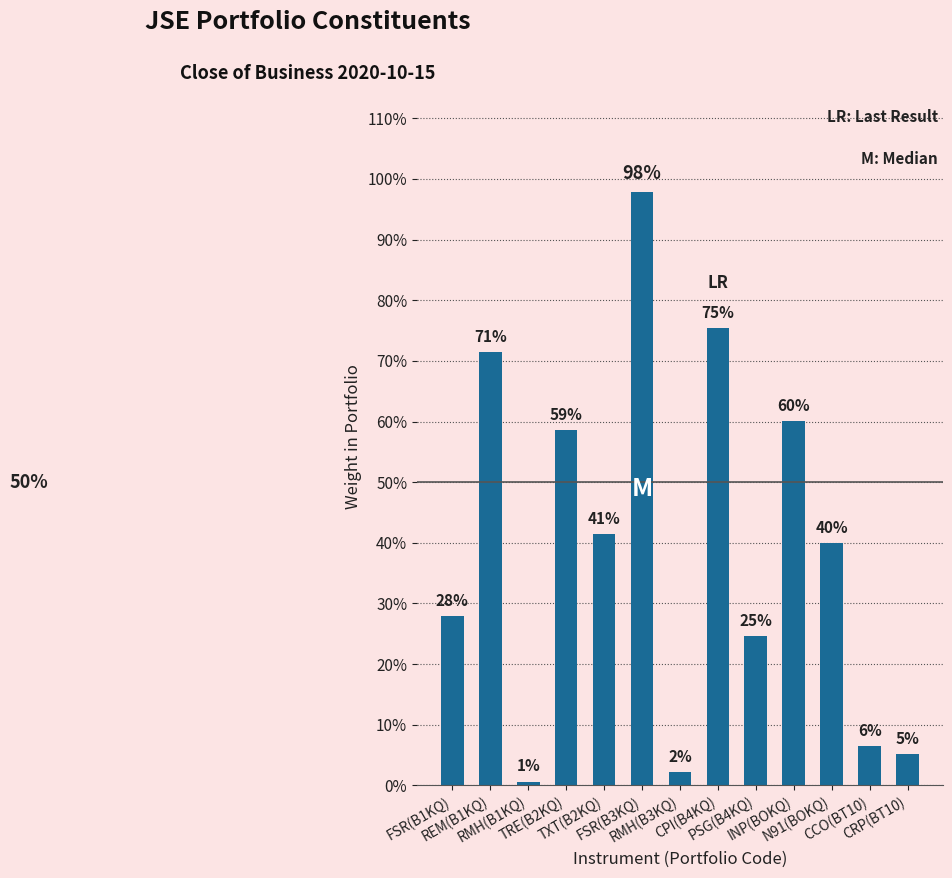

Does the chart contain any negative values?

No